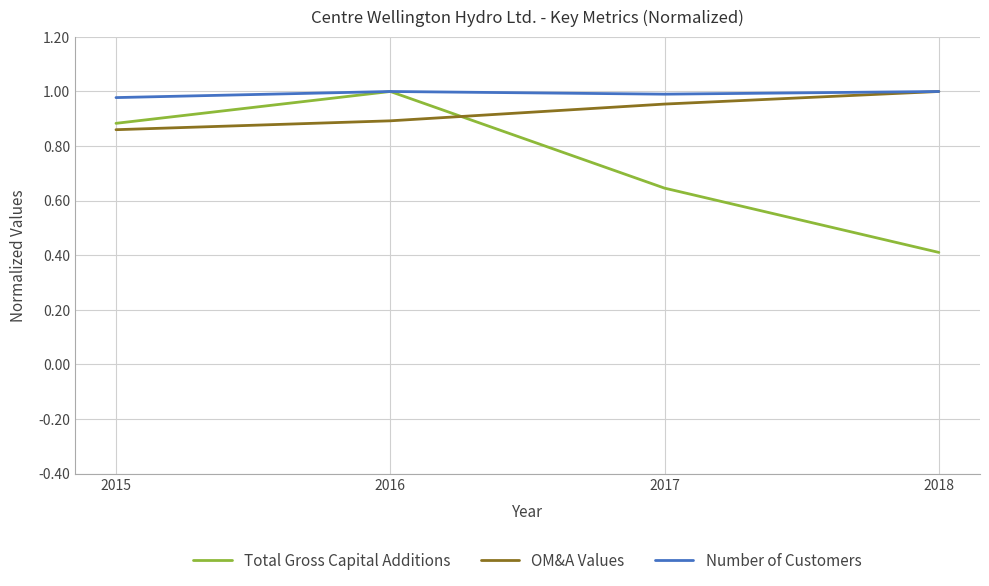

The value of OM&A Values at 2015 is 1.4. True or false?

False